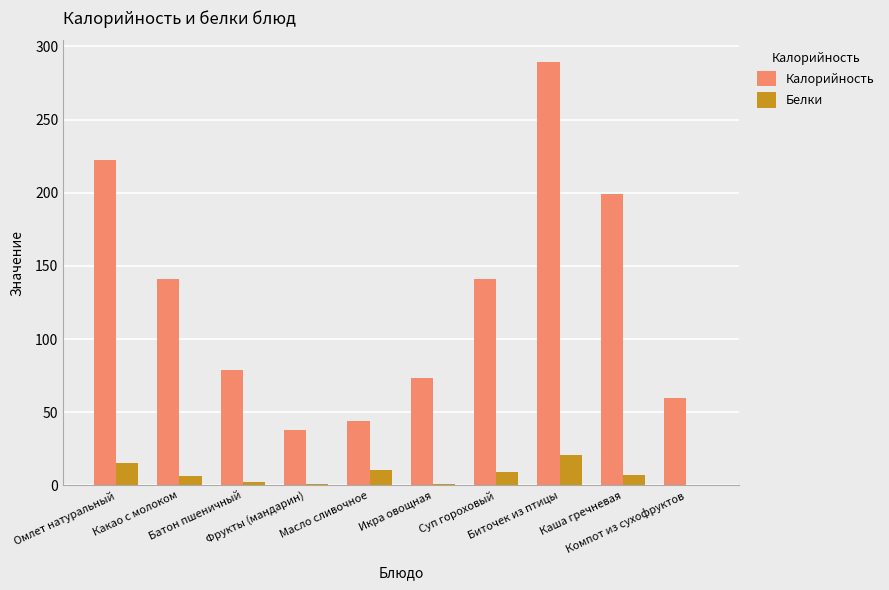

Which series has the largest total across all categories?

Калорийность